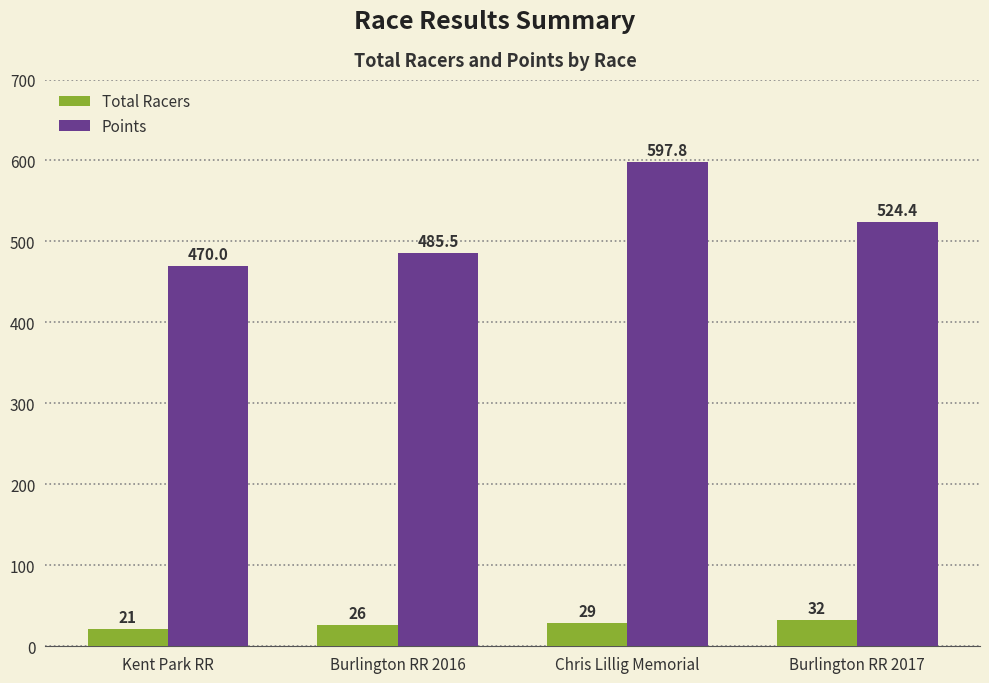

What is the label of the 4th bar from the left?

Burlington RR 2017